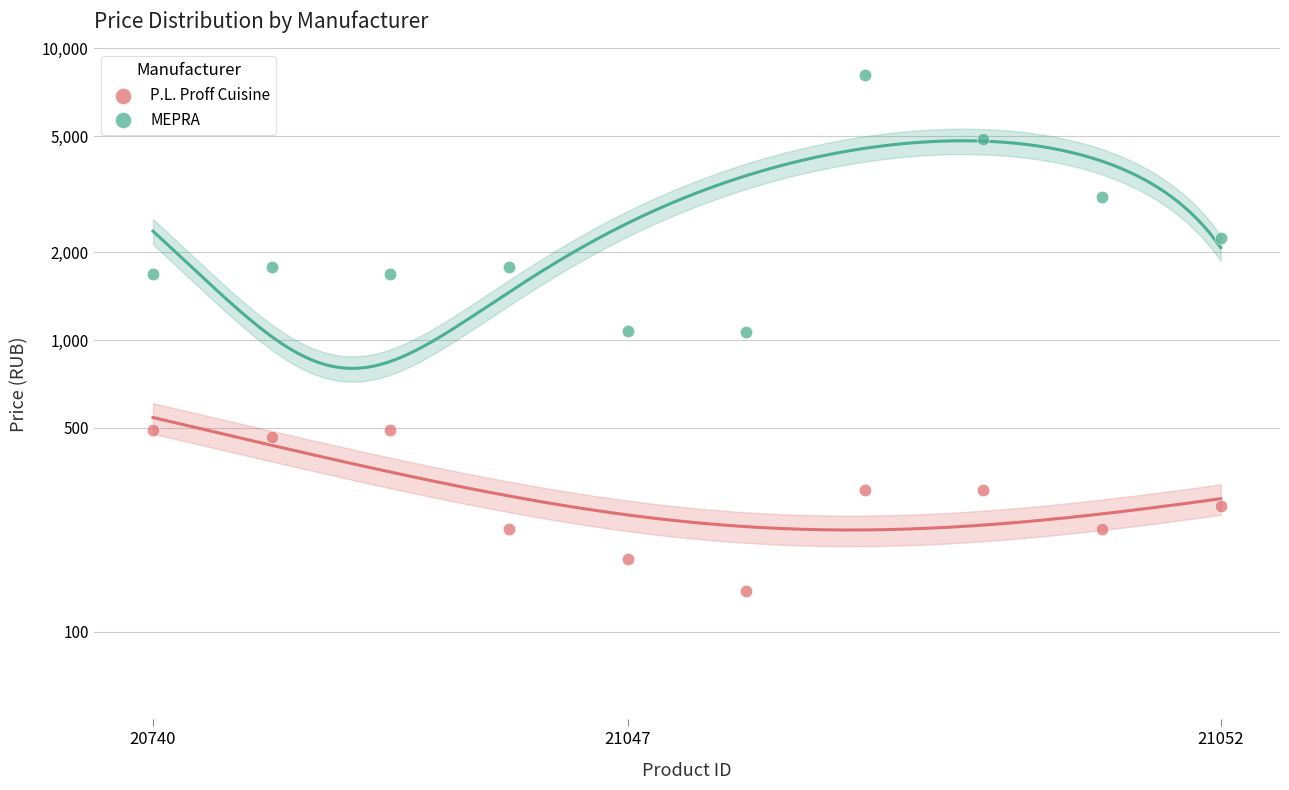

At how many categories does at least one series exceed 4285?

2